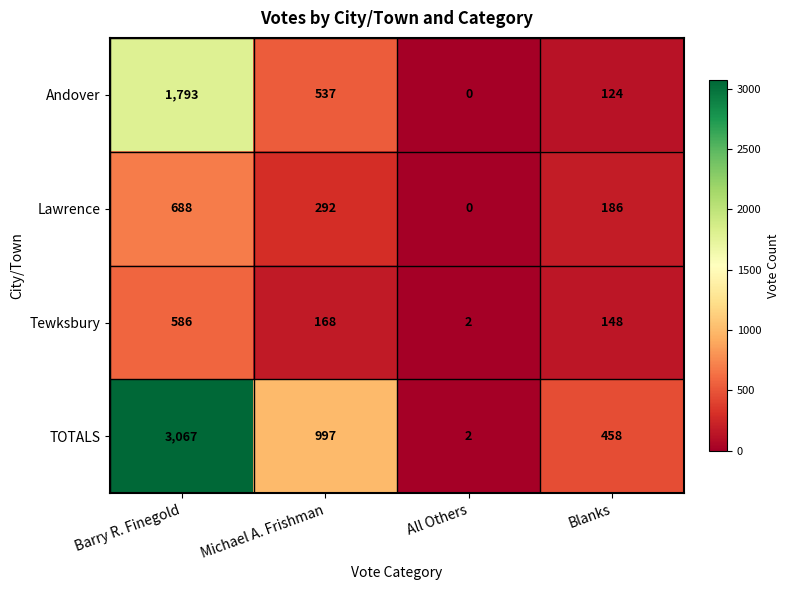

Rank the series by their maximum value, from lowest to highest.

Tewksbury, Lawrence, Andover, TOTALS